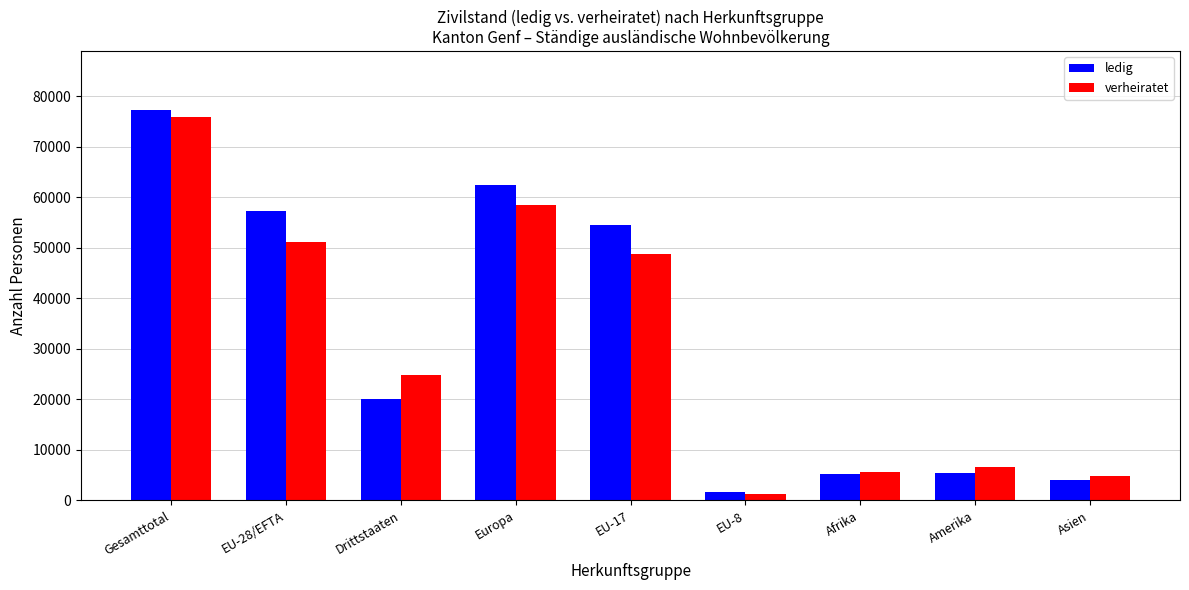

Which category has the highest value in the verheiratet series?

Gesamttotal